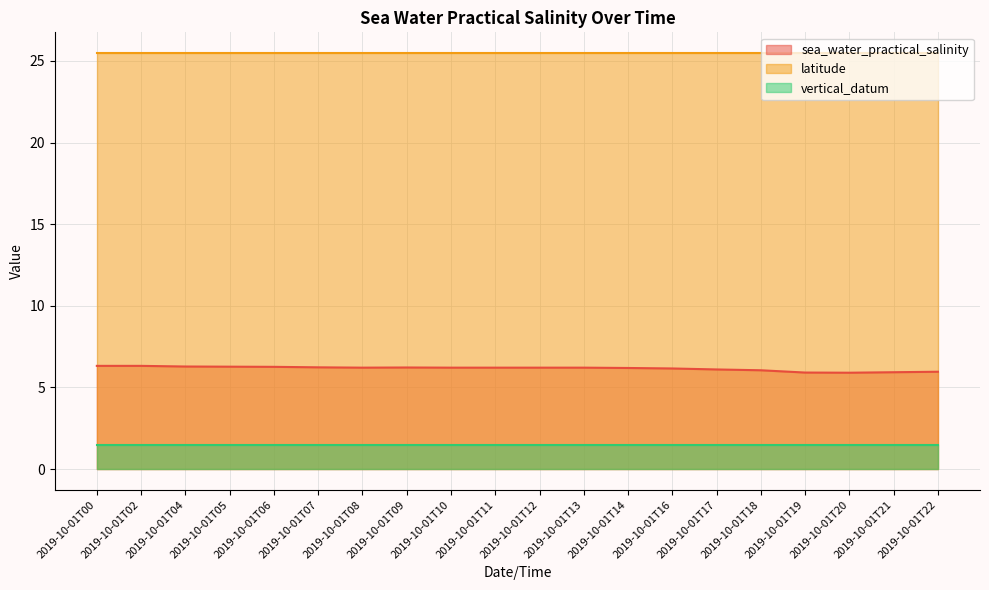

What is the spread (max minus min) of values at 2019-10-01T13?

24.0